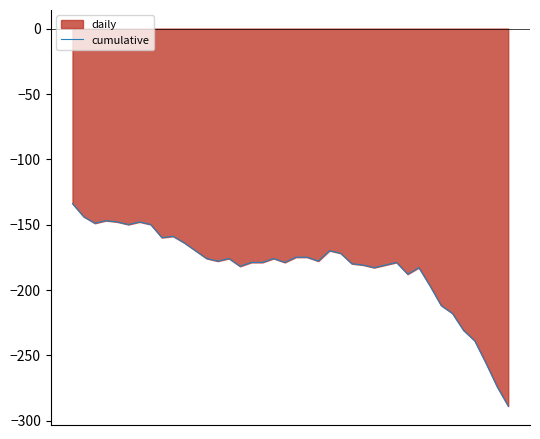

What is the change in value from 23 to 30?

-18